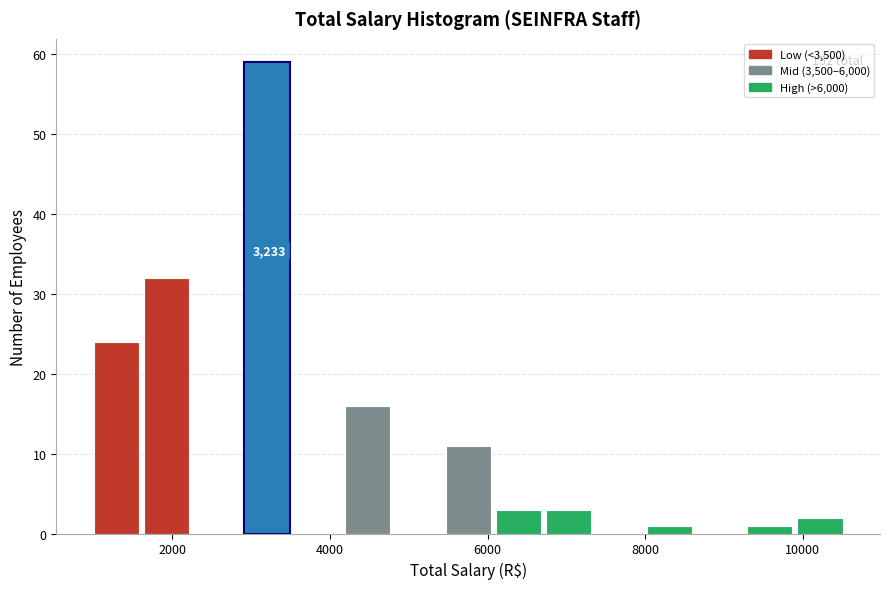

Around what value on the x-axis is the tallest bar? Give the approximate position of its centre, as read against the axis.

3200